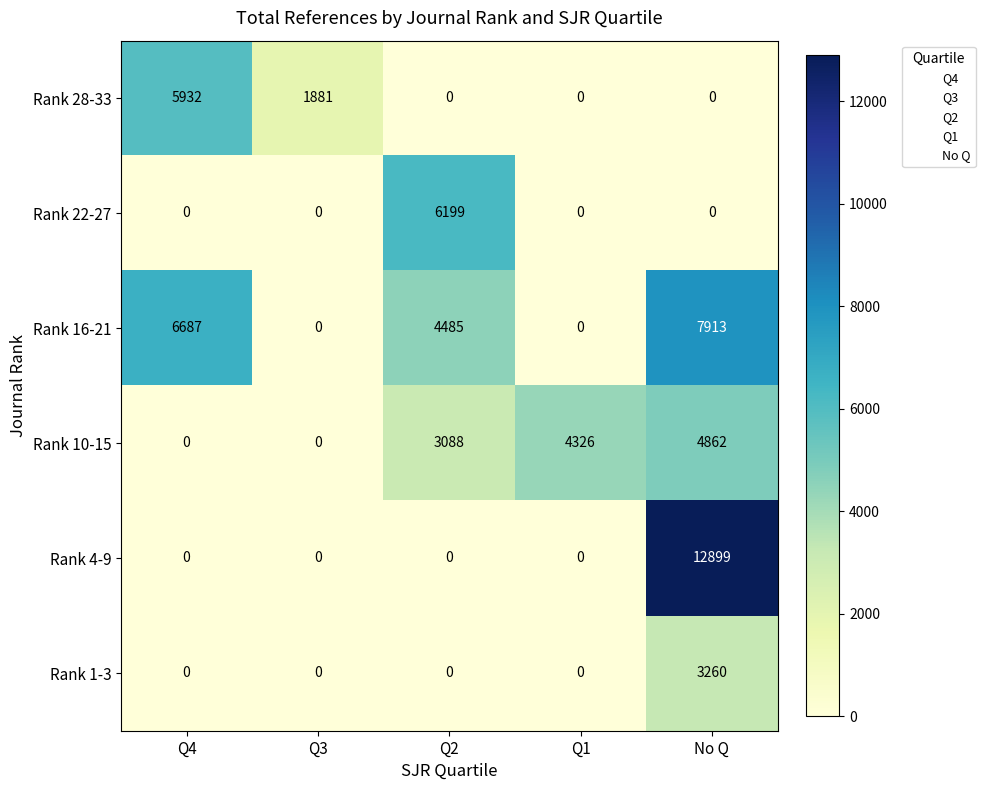

How many values in the Rank 22-27 series exceed 0?

1